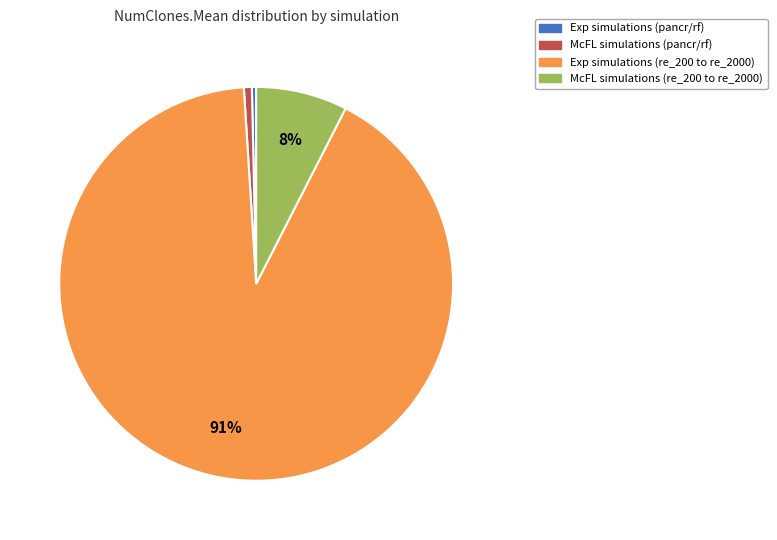

To the nearest percent, what percentage of the pie is McFL simulations (pancr/rf)?

1%